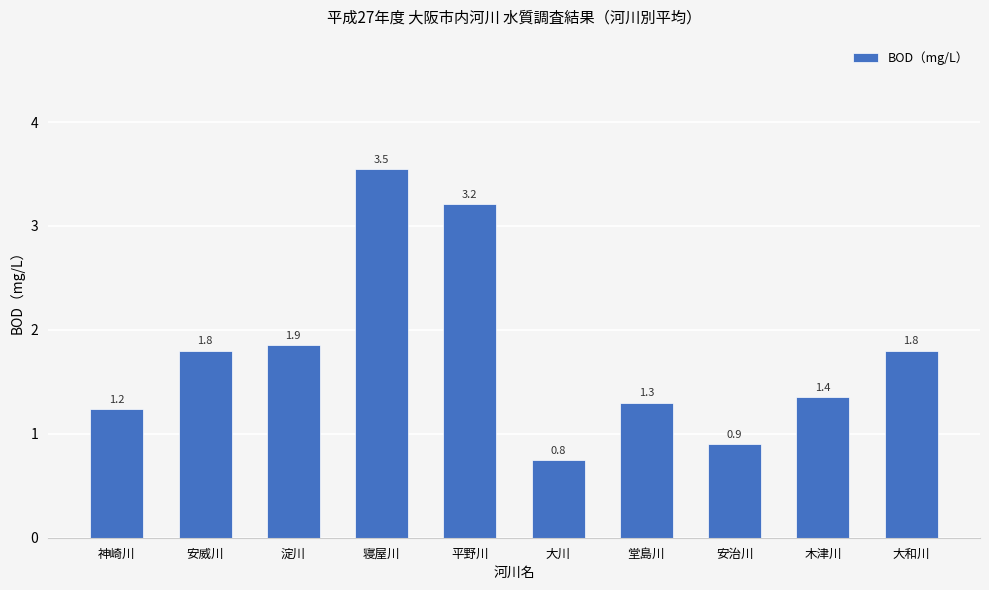

What is the sum of the values at 木津川 and 大和川?

3.2